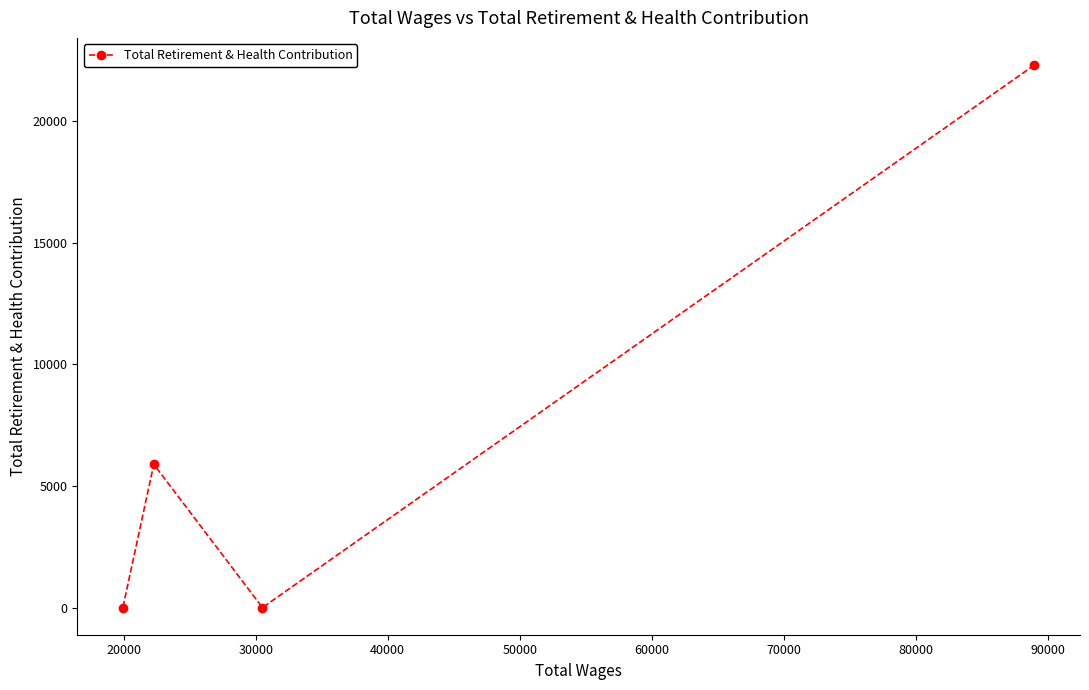

What is the difference between the second highest and minimum values?

5890